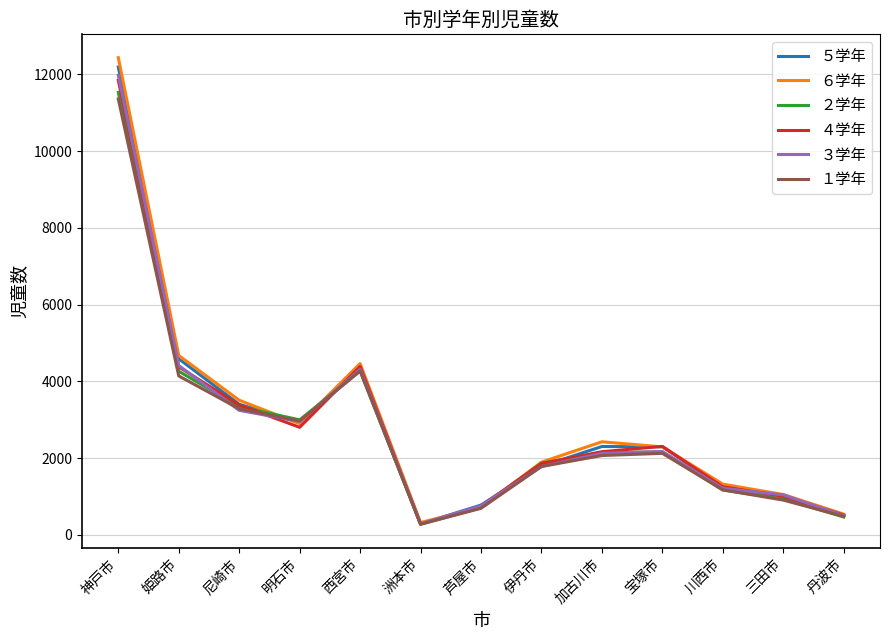

Which category has the highest value in the ２学年 series?

神戸市